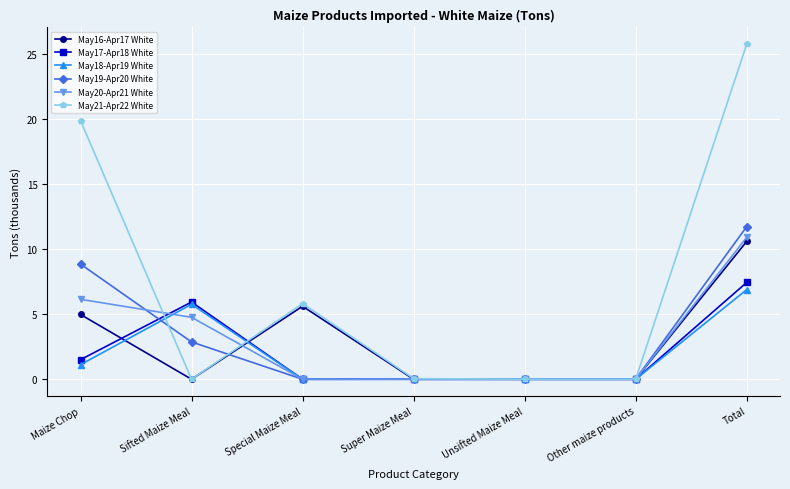

What are all the series names shown in the legend?

May16-Apr17 White, May17-Apr18 White, May18-Apr19 White, May19-Apr20 White, May20-Apr21 White, May21-Apr22 White